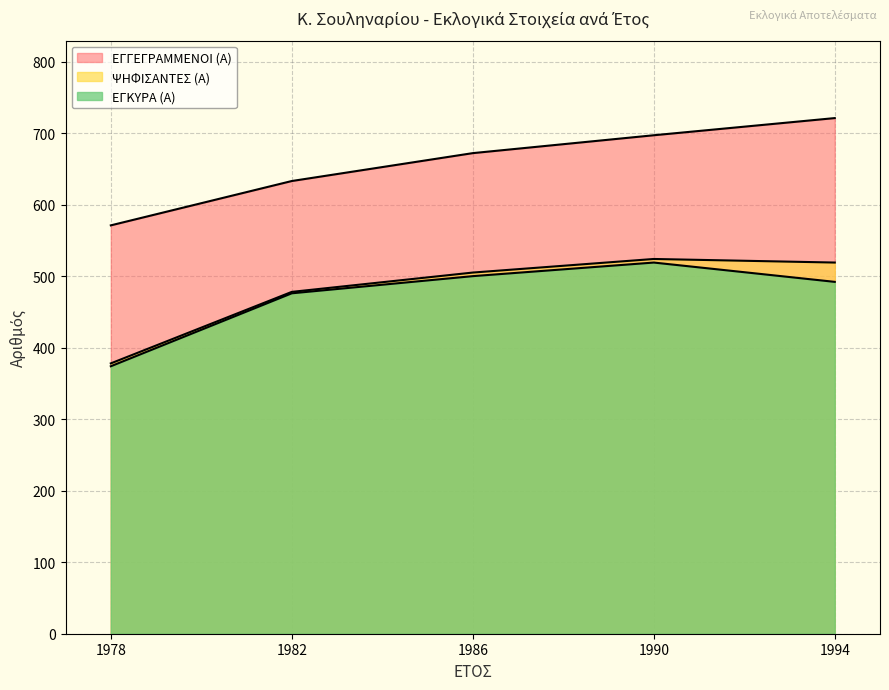

What is the value of the ΨΗΦΙΣΑΝΤΕΣ (Α) point at the 1st from the left?

378